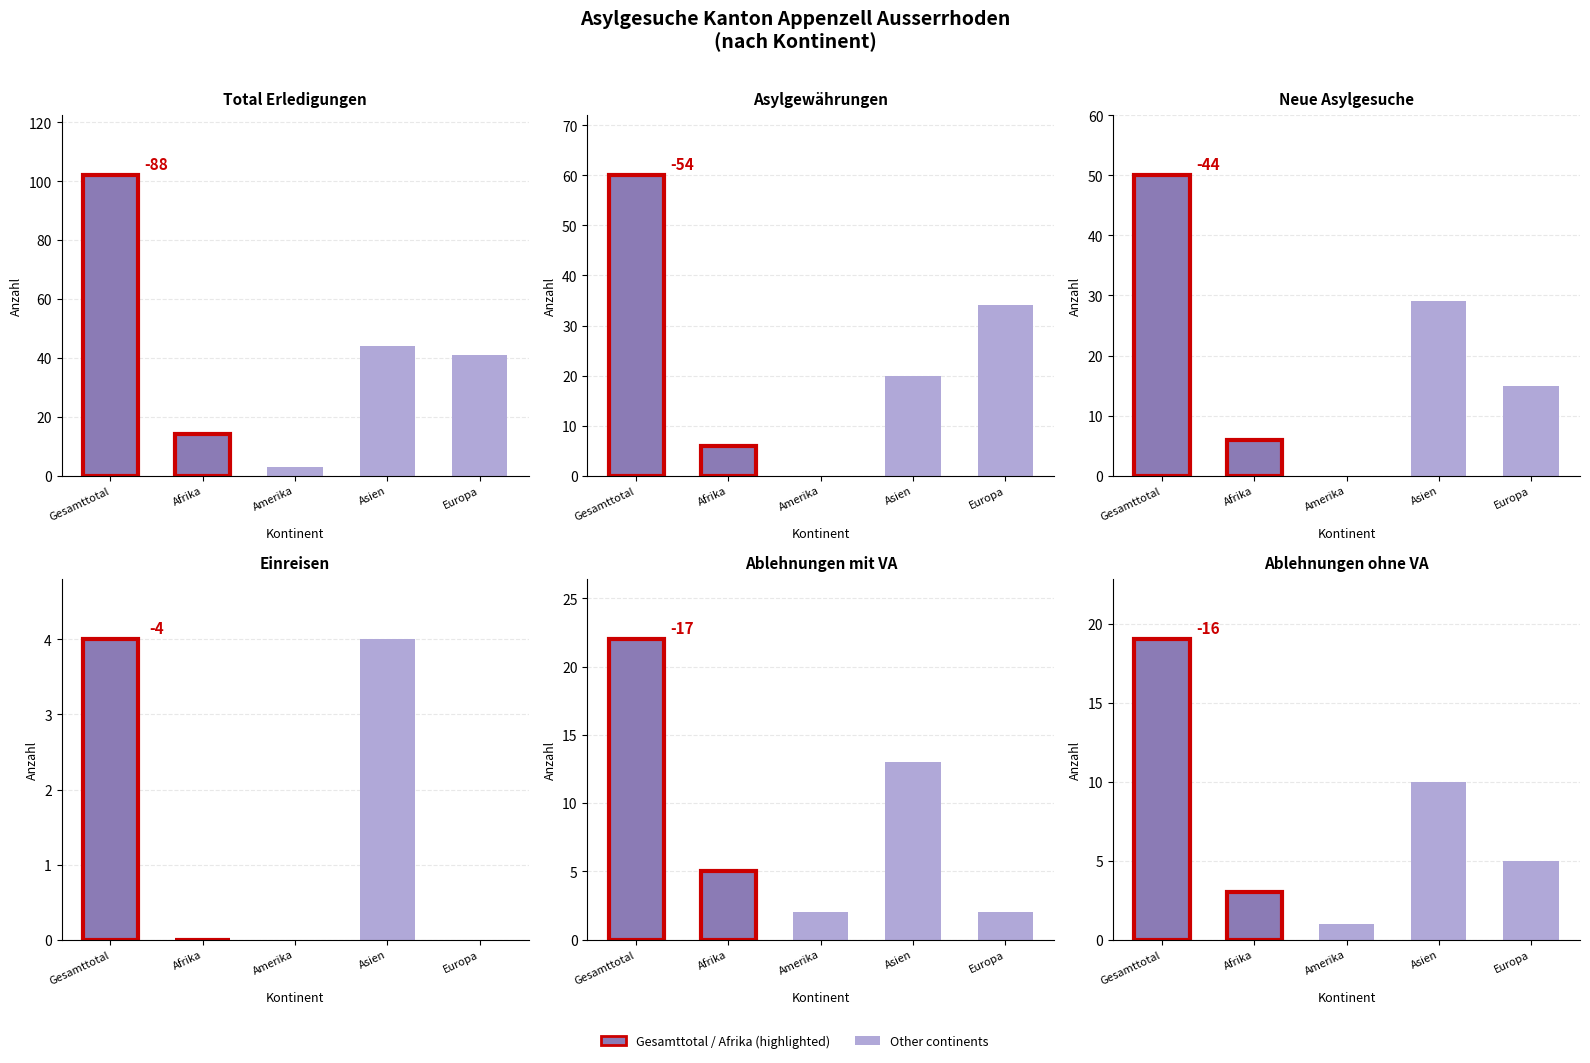

How many positive values does the Ablehnungen ohne VA series have?

5